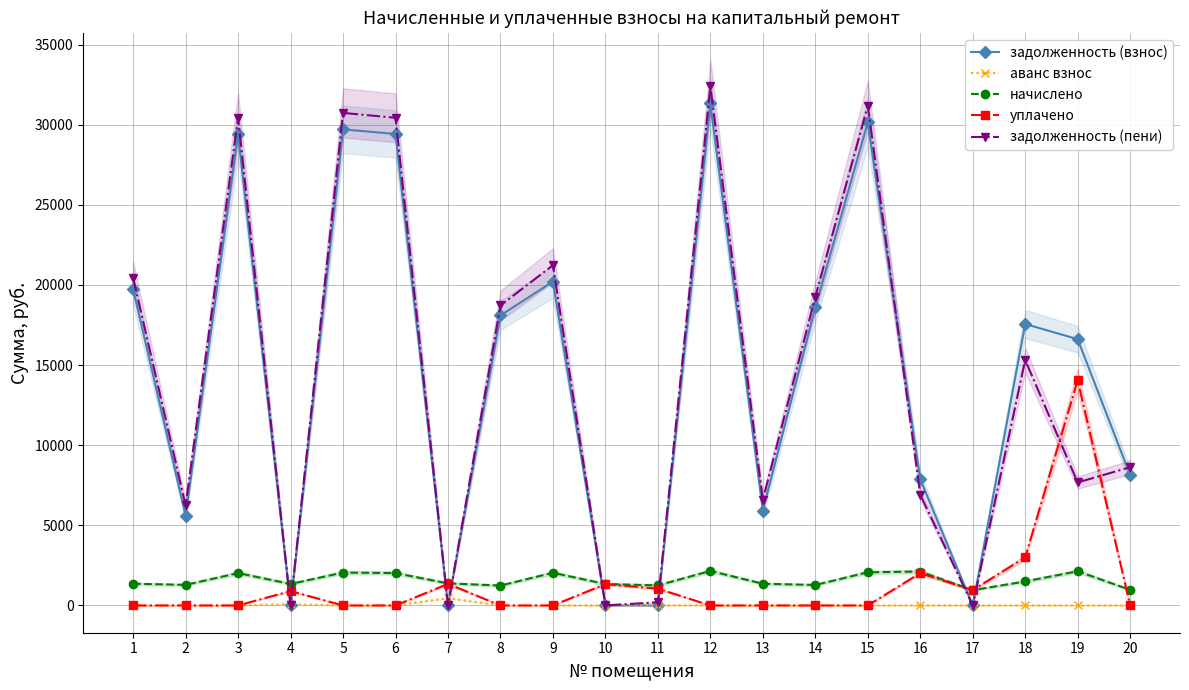

Between which two adjacent categories do аванс взнос and задолженность (пени) first intersect?

3 and 4